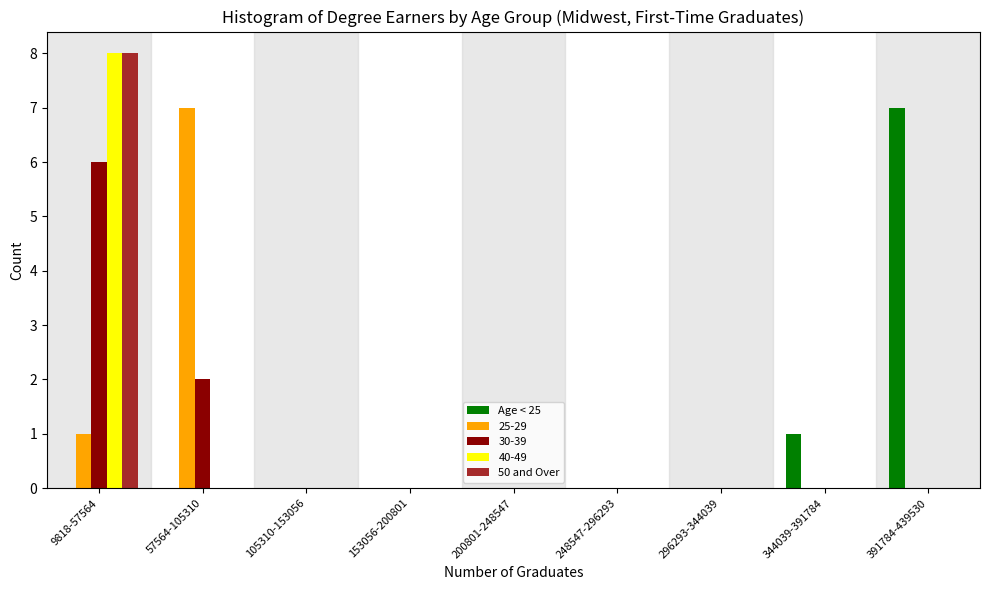

Which category has the highest value across all series?

9818-57564